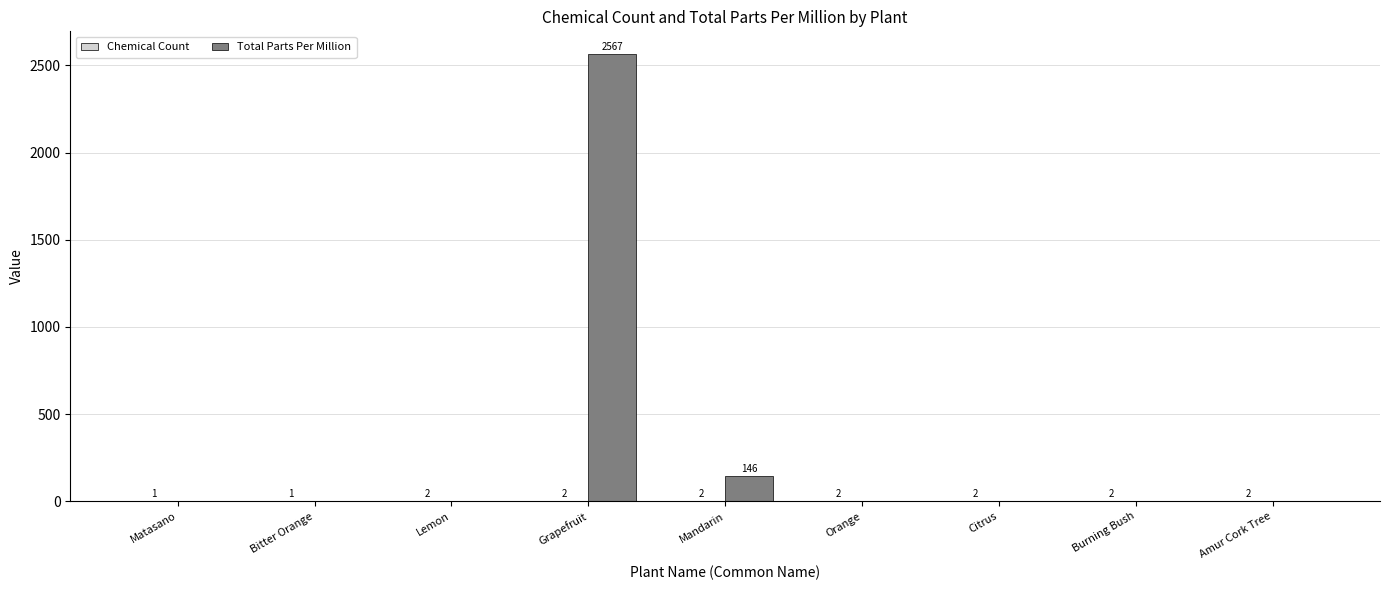

At which label does Total Parts Per Million reach its peak?

Grapefruit